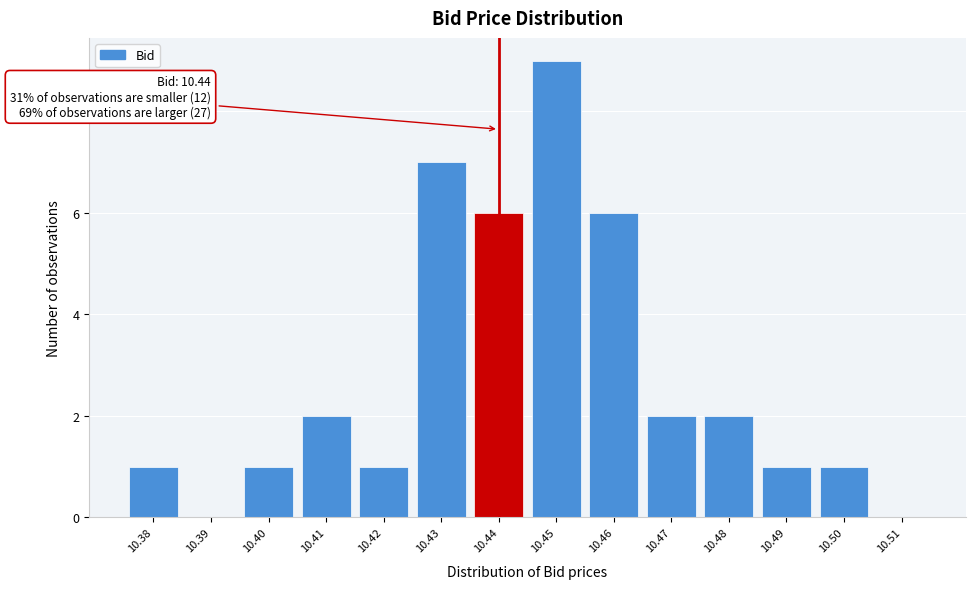

Over which range of the x-axis is the bar tallest?

10.445 to 10.455